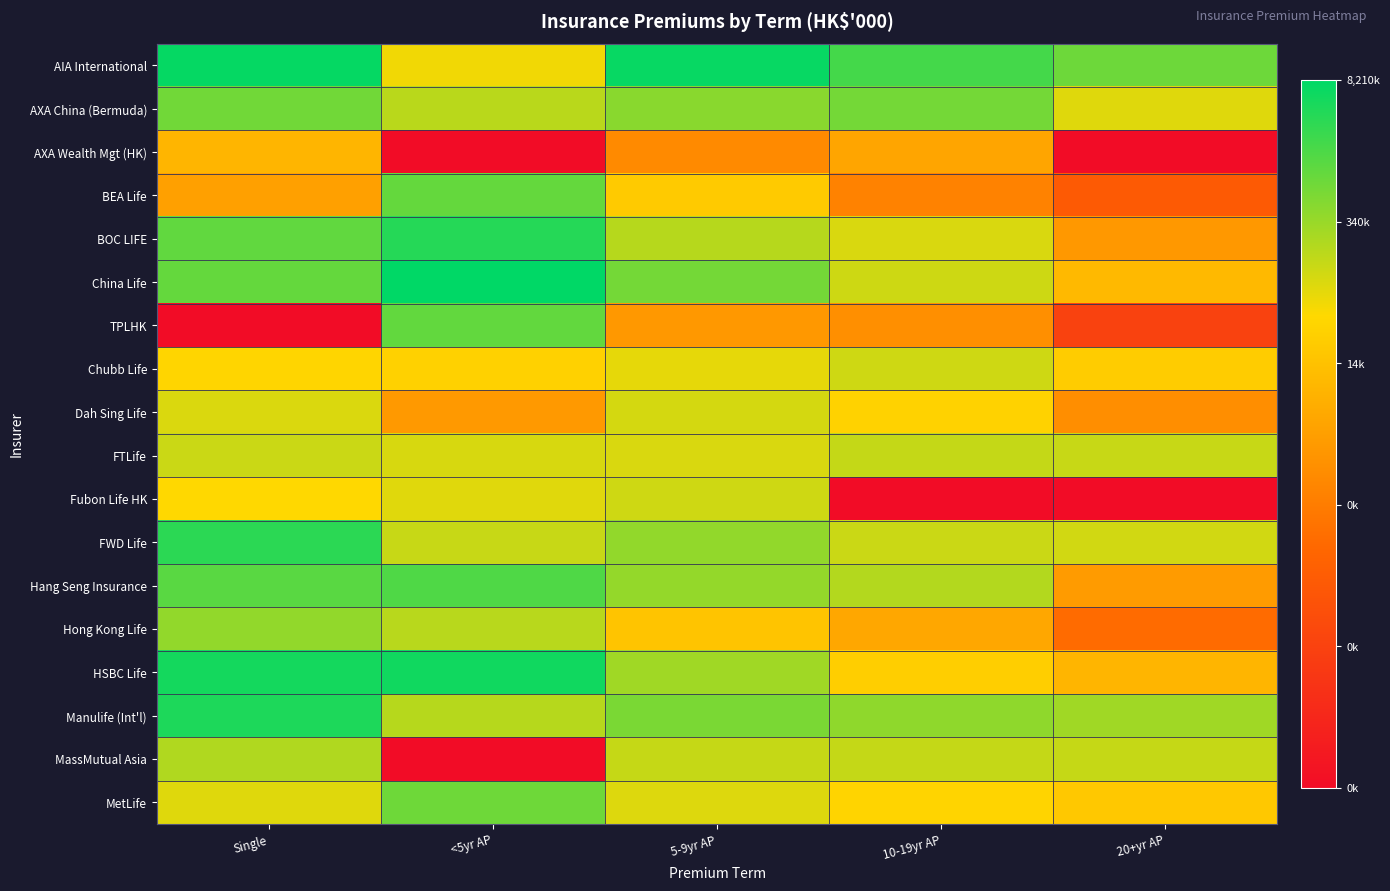

Which series has the widest spread of values?

TPLHK